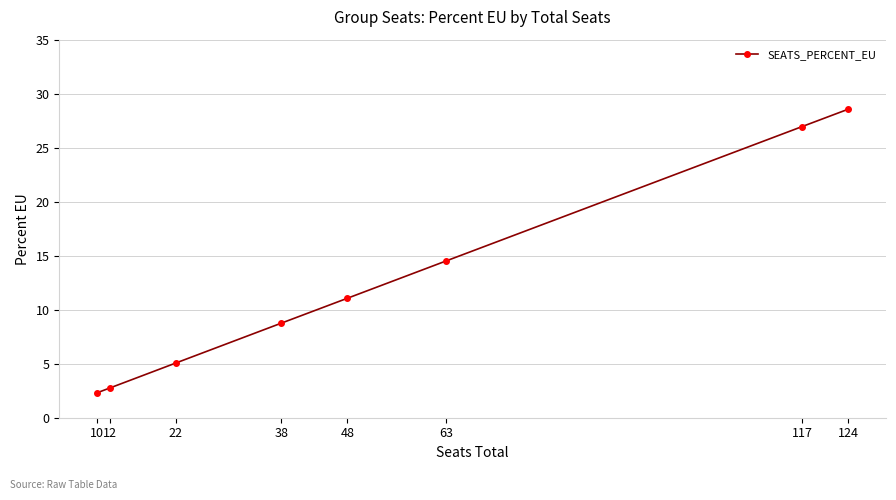

Reading left to right, extract all data points from this chart.

10=2.3	12=2.8	22=5.1	38=8.8	48=11.1	63=14.5	117=27.0	124=28.6